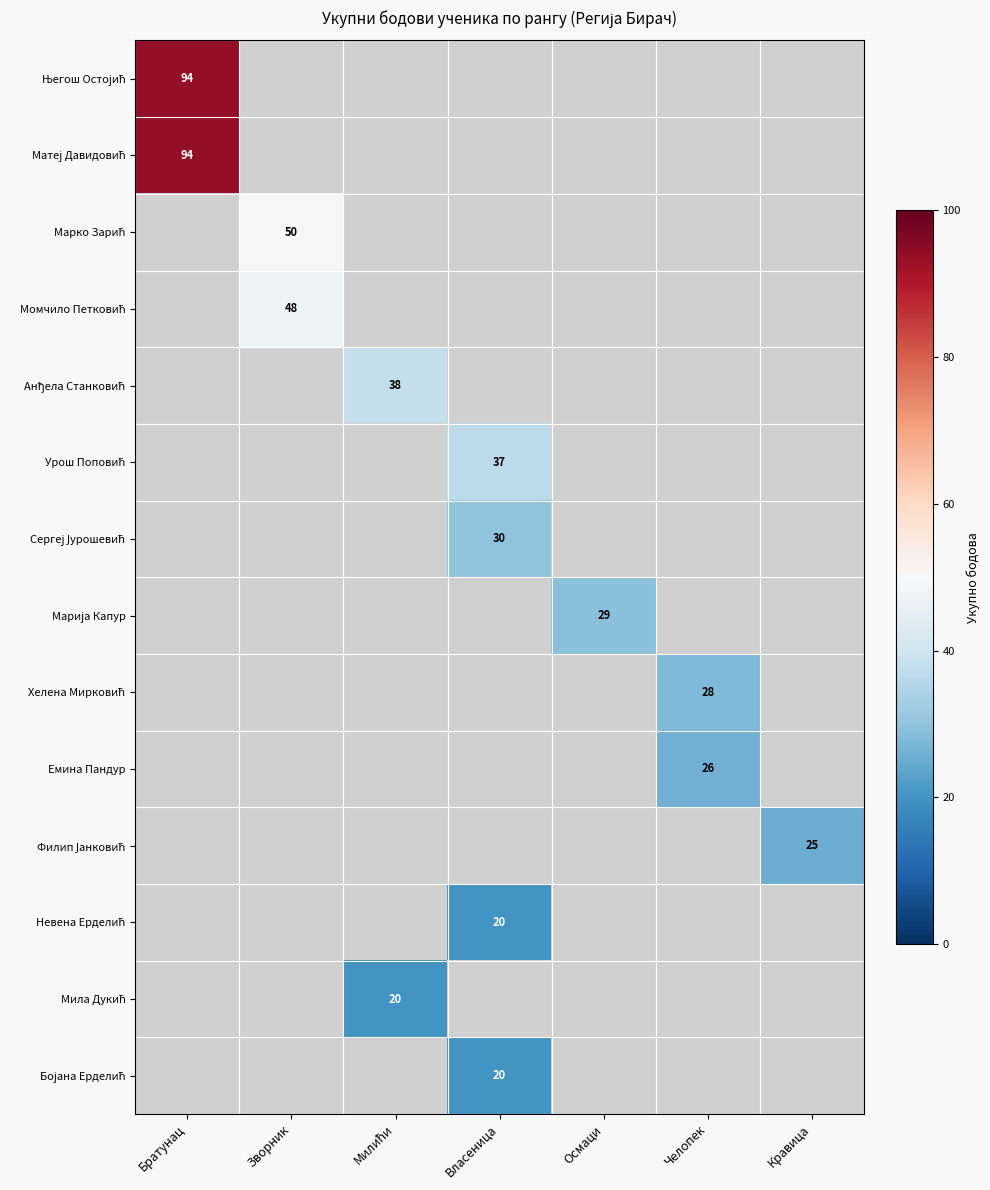

At Кравица, list the series in order from largest to smallest.

Његош Остојић, Матеј Давидовић, Марко Зарић, Момчило Петковић, Анђела Станковић, Урош Поповић, Сергеј Јурошевић, Марија Капур, Хелена Мирковић, Емина Пандур, Филип Јанковић, Невена Ерделић, Мила Дукић, Бојана Ерделић